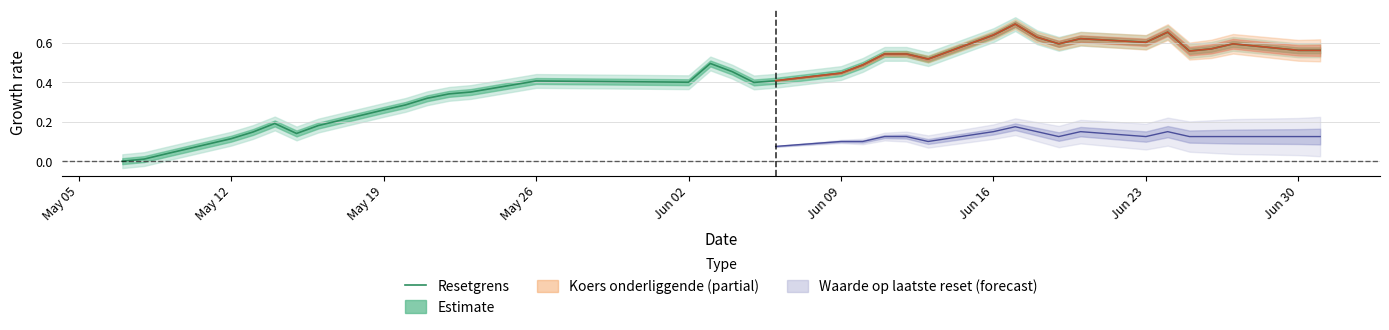

What is the difference between the maximum and minimum values?

0.7